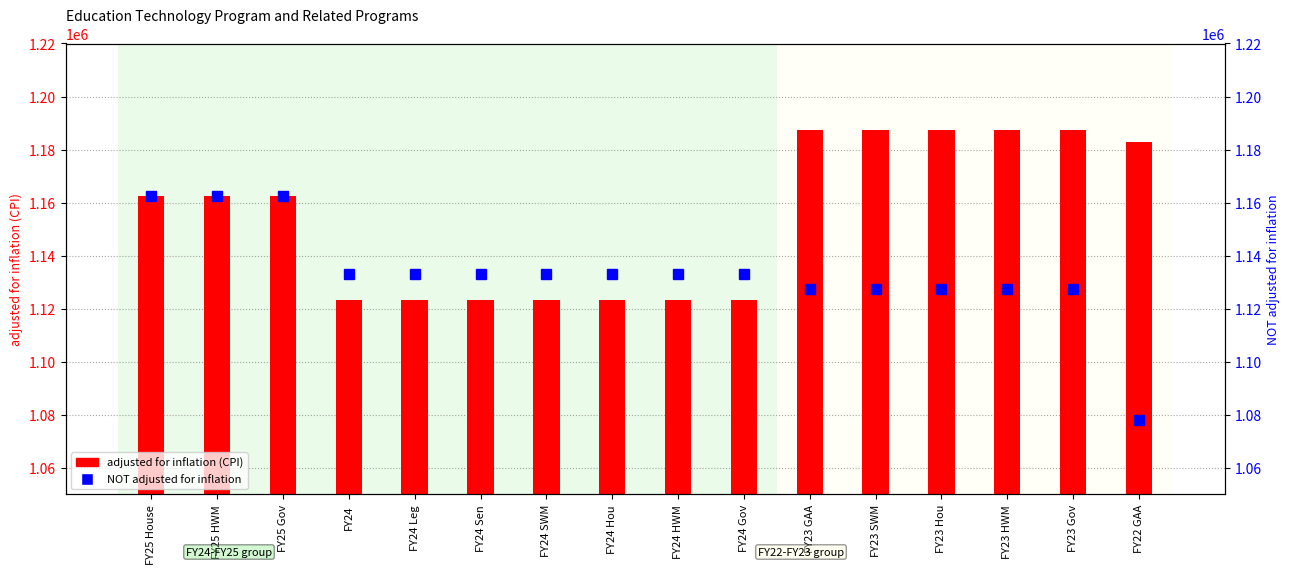

What is the sum of all adjusted for inflation (CPI) values?

18470529